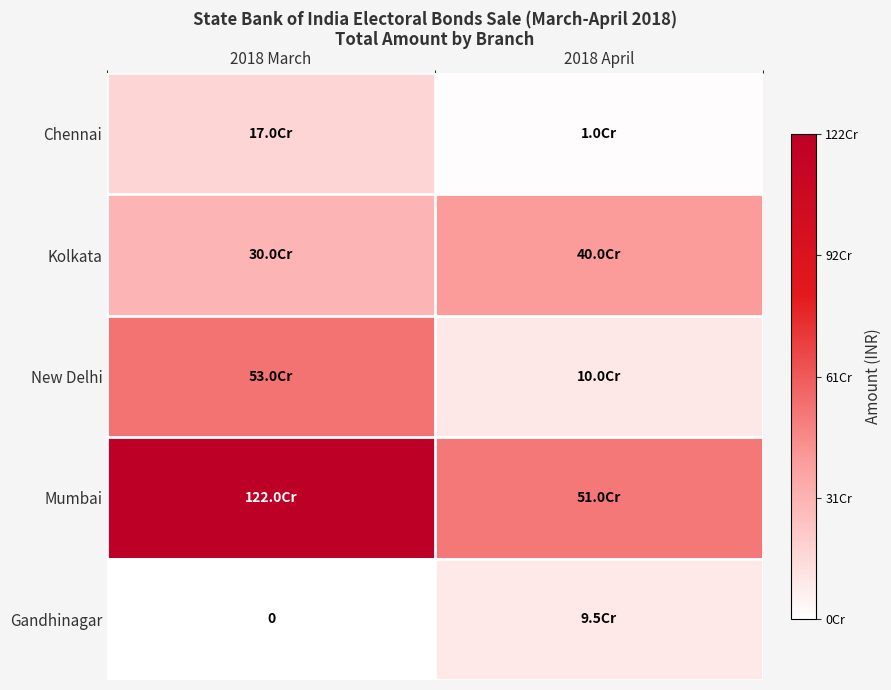

Read the Chennai value at 2018 March, to the nearest 50.

170006000